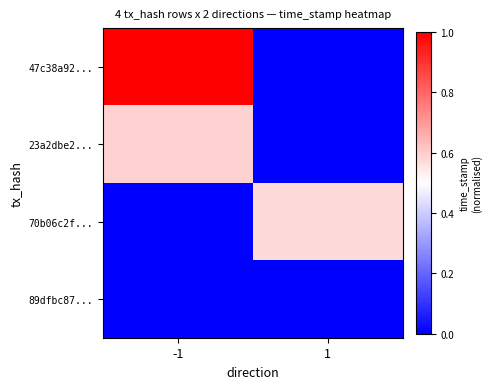

Which category has the highest value across all series?

-1